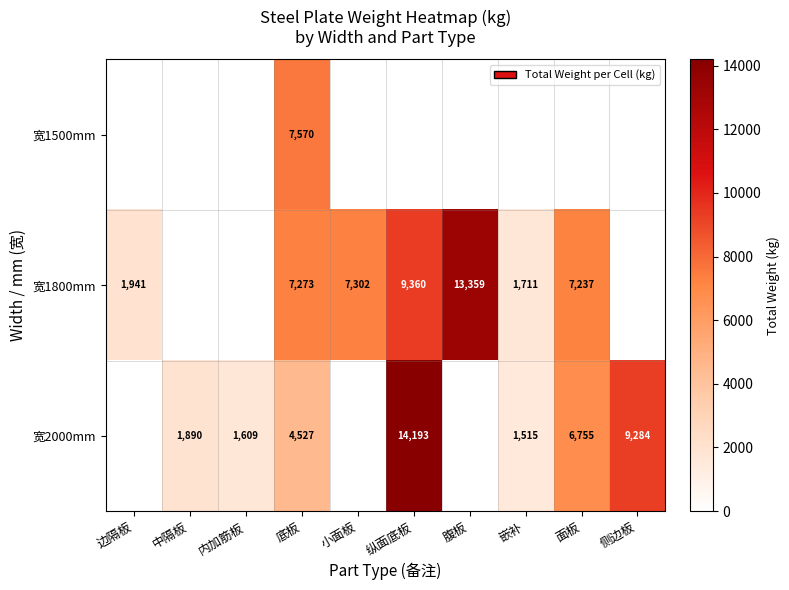

True or false: 宽2000mm has a value of 1889.7 at 中隔板.

True